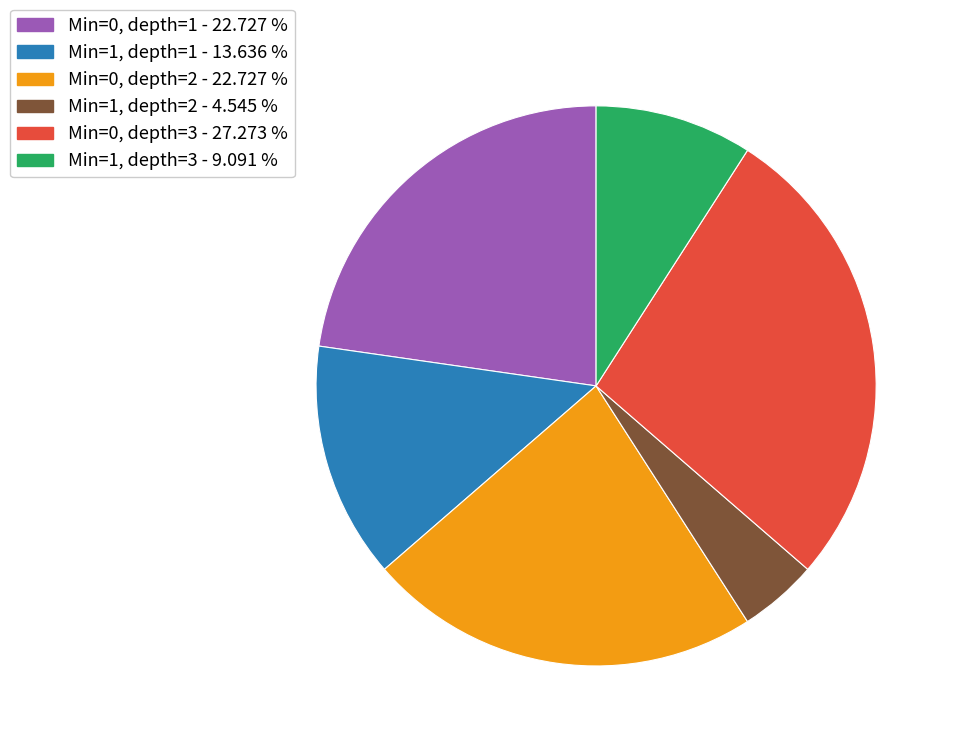

How many segments does this pie chart have?

6